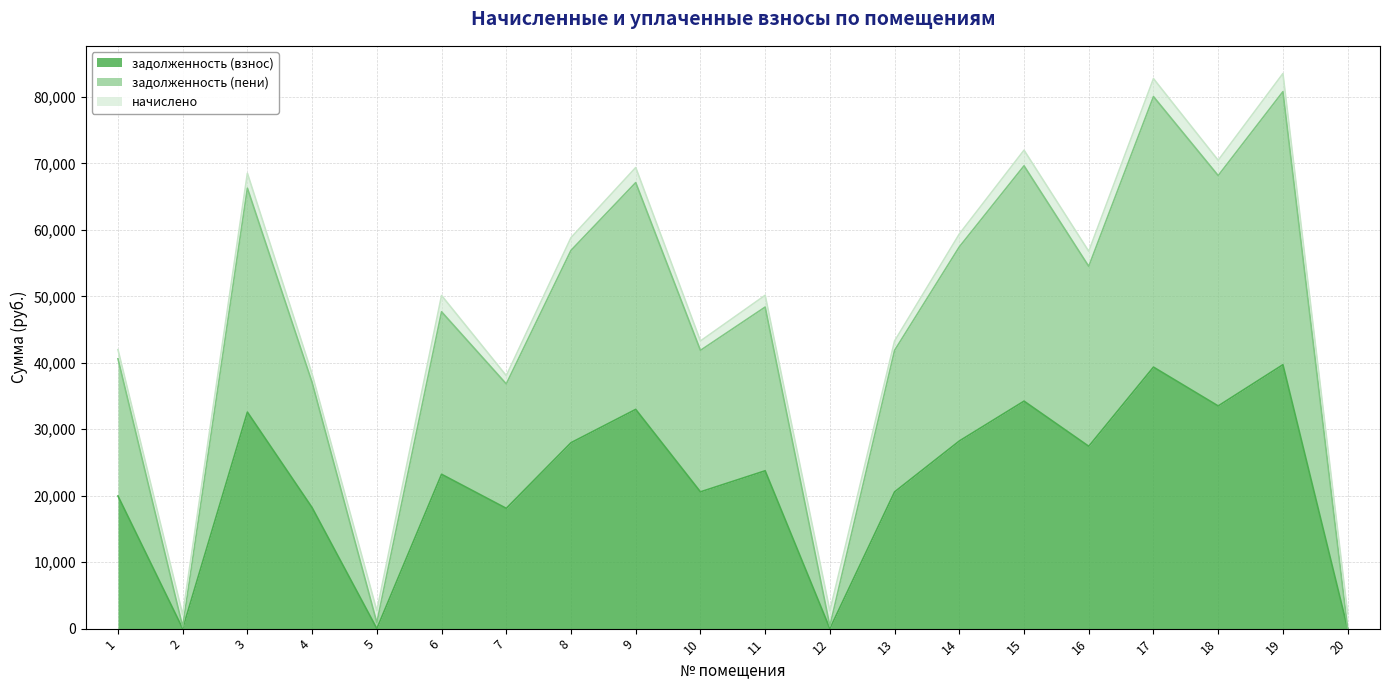

What is the highest value of the задолженность (взнос) series?

39711.7